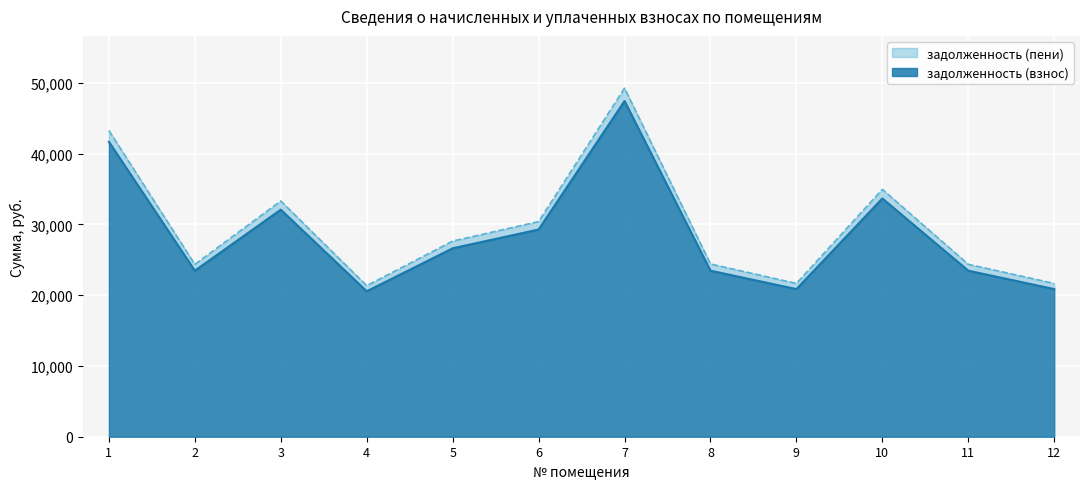

What is the approximate value of задолженность (пени) at 4?

21334.0